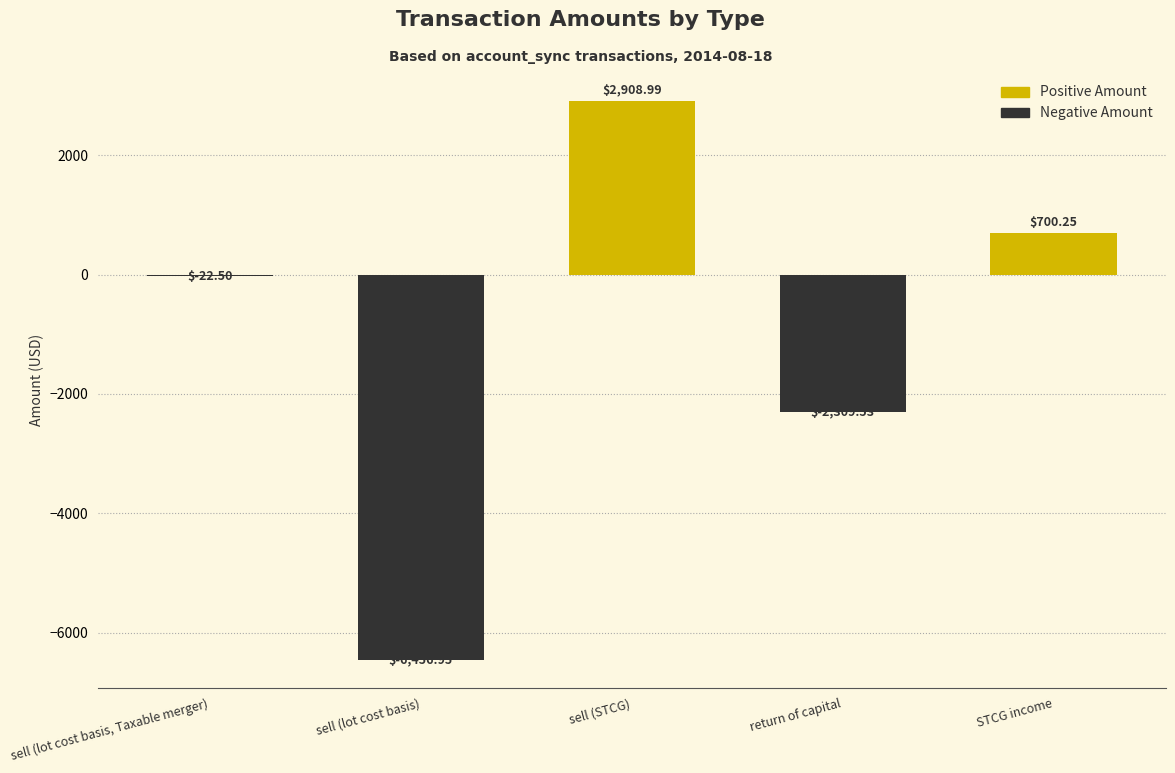

At which label is the value closest to -1773?

return of capital